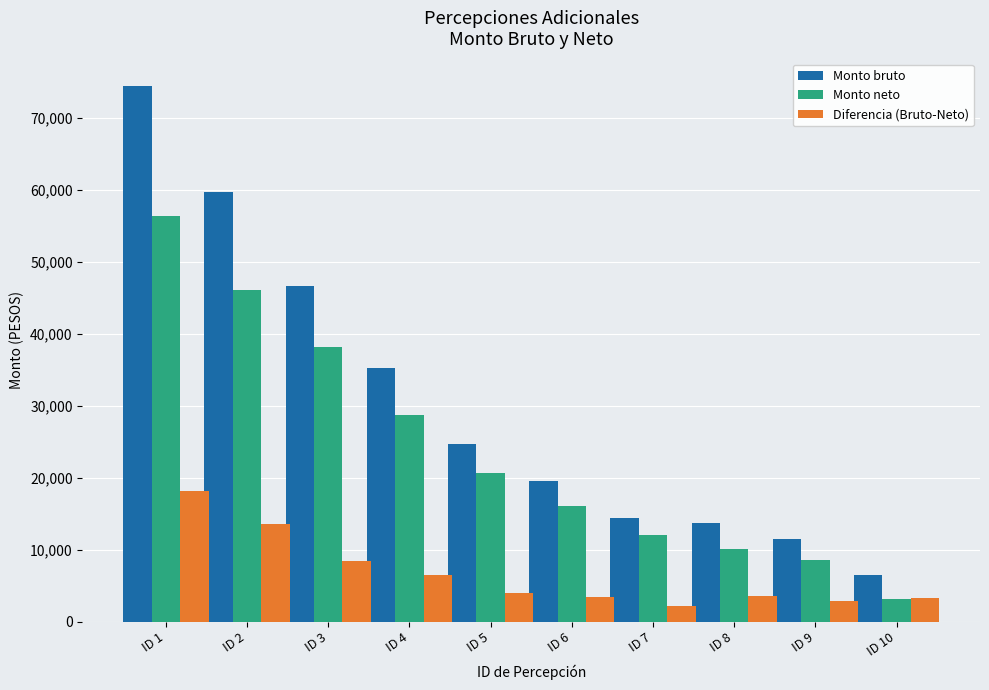

What are all the series names shown in the legend?

Monto bruto, Monto neto, Diferencia (Bruto-Neto)